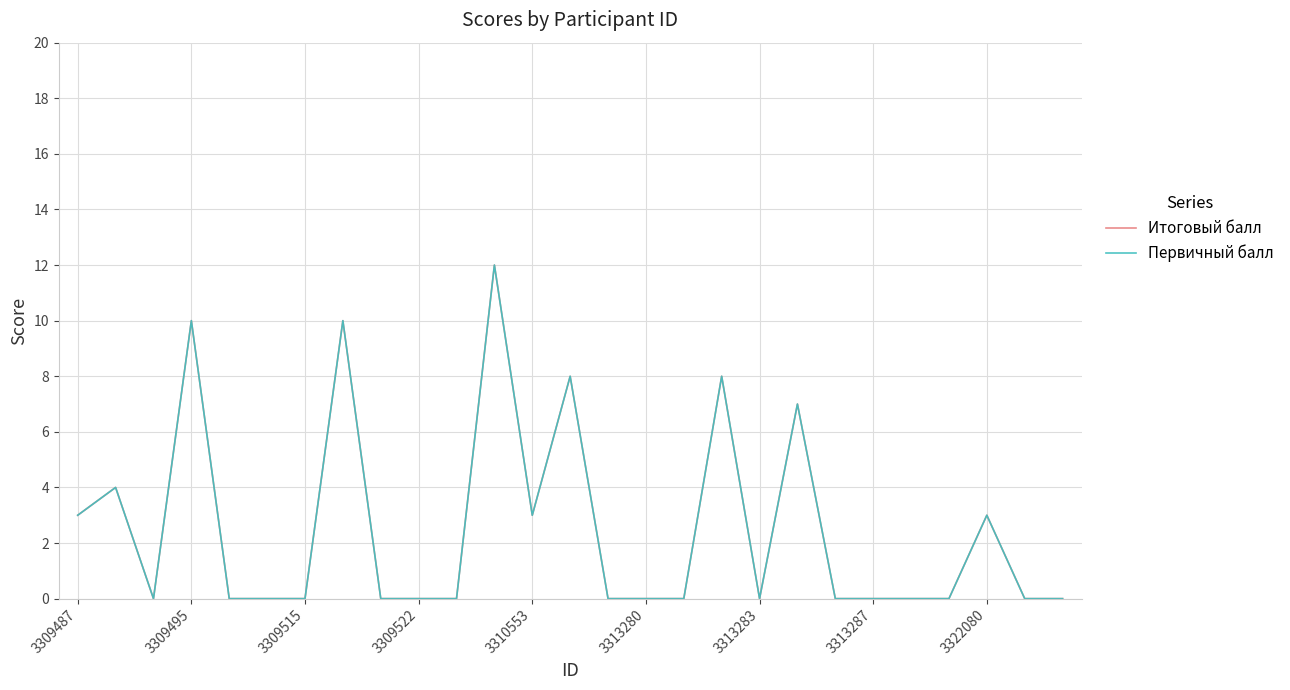

At which label is Итоговый балл closest to 6?

19